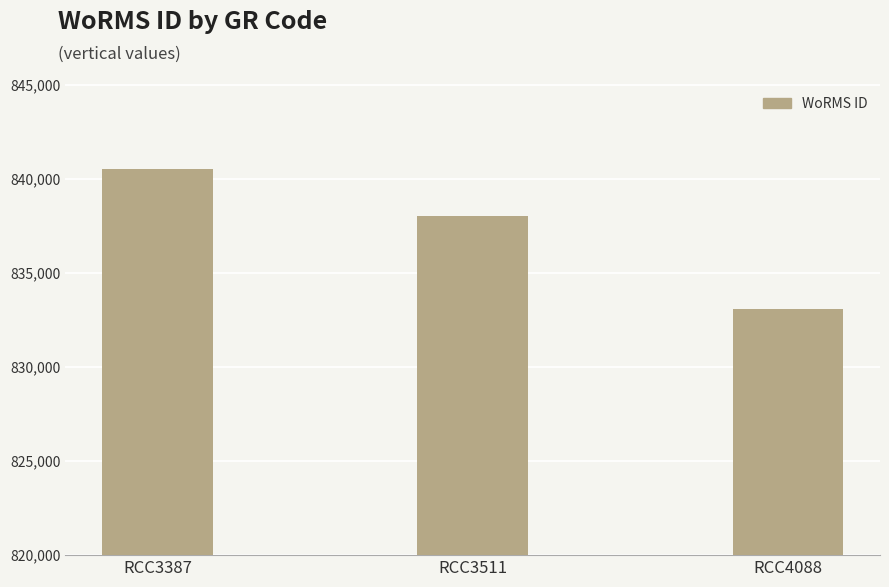

Reading left to right, what are all the values shown in this chart?

RCC3387=840495	RCC3511=837989	RCC4088=833052